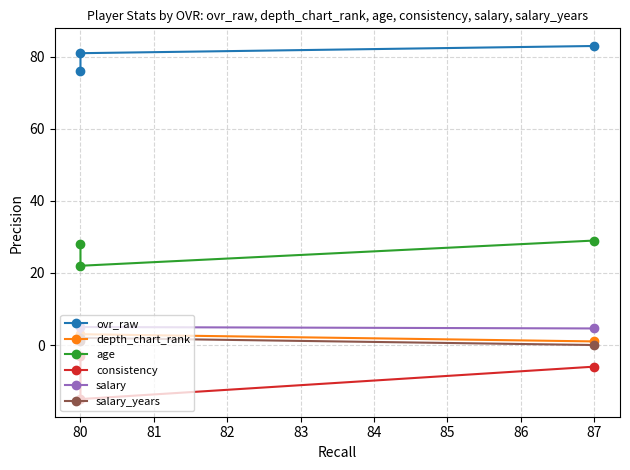

What is the greatest value displayed?

83.0